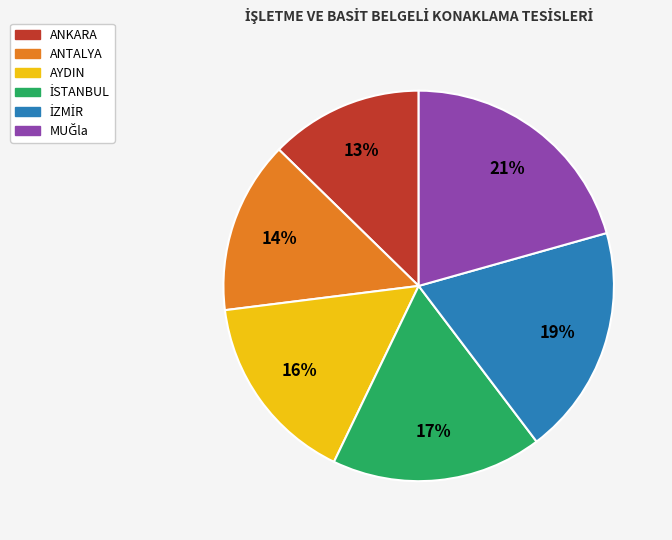

To the nearest percent, what percentage of the pie is AYDIN?

16%